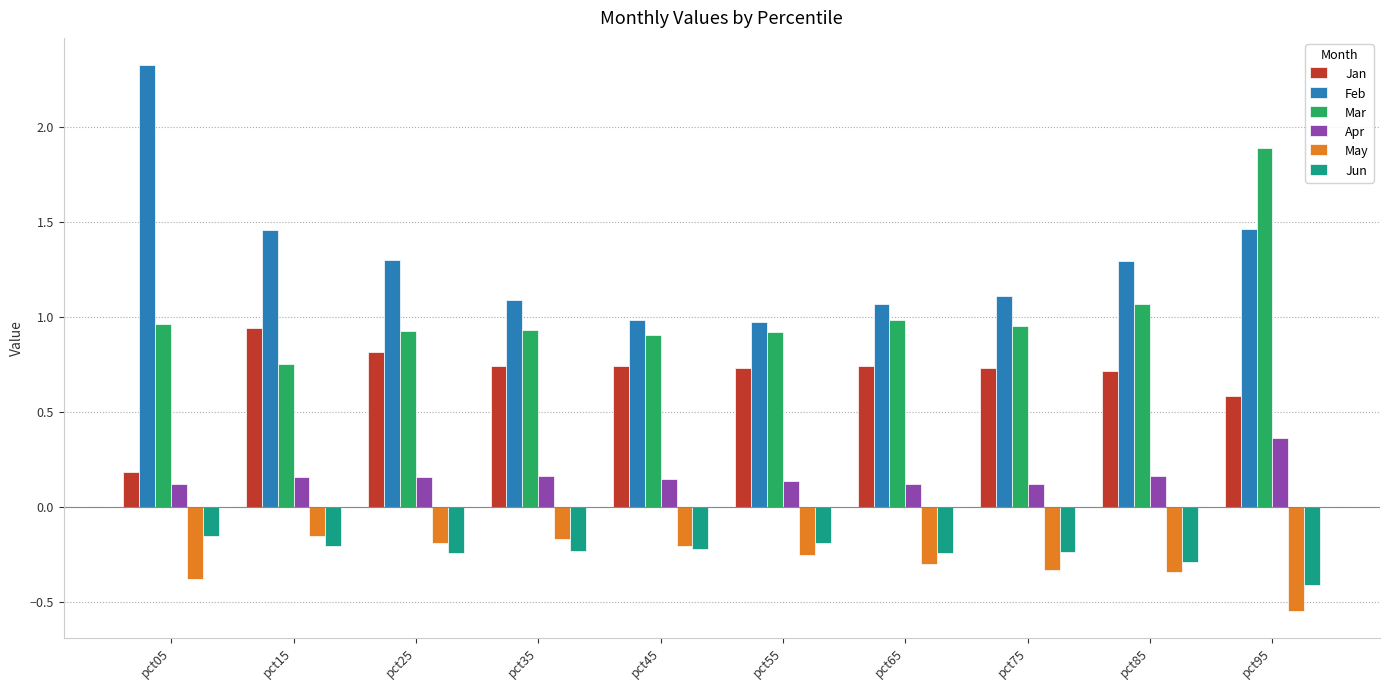

Which series has the largest total across all categories?

Feb